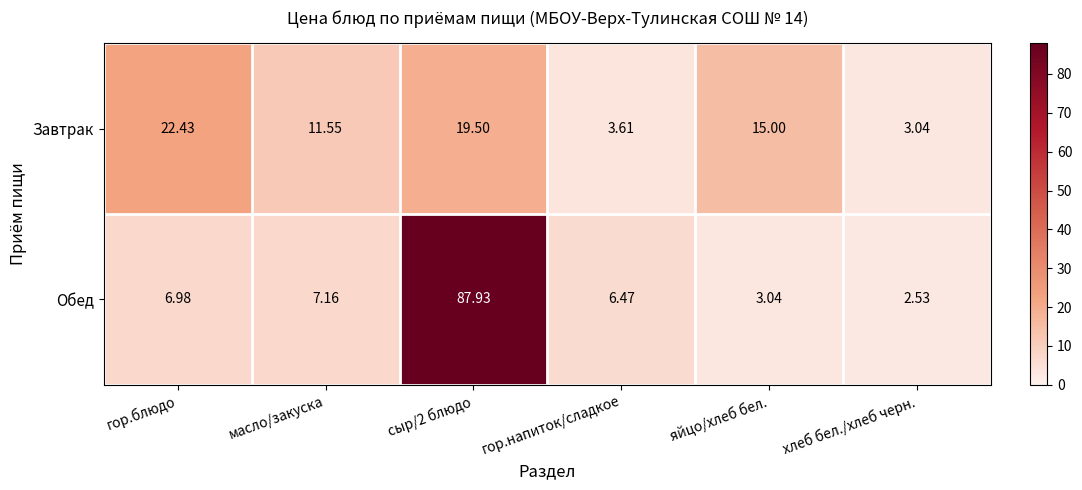

Which label corresponds to the smallest value in the chart?

хлеб бел./хлеб черн.